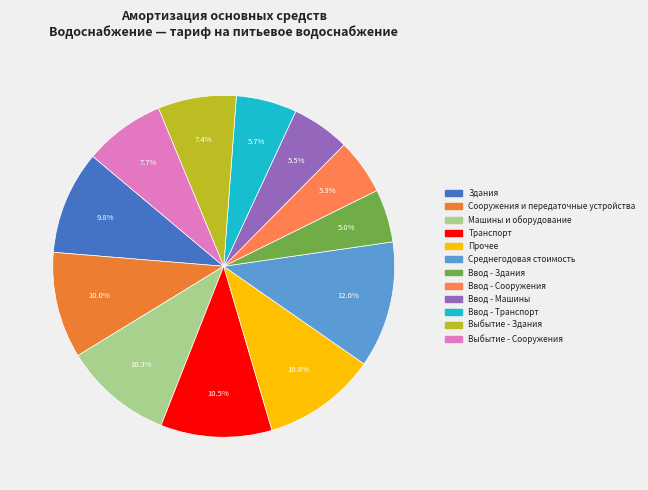

Rank the categories by value from lowest to highest.

Ввод - Здания, Ввод - Сооружения, Ввод - Машины, Ввод - Транспорт, Выбытие - Здания, Выбытие - Сооружения, Здания, Сооружения и передаточные устройства, Машины и оборудование, Транспорт, Прочее, Среднегодовая стоимость